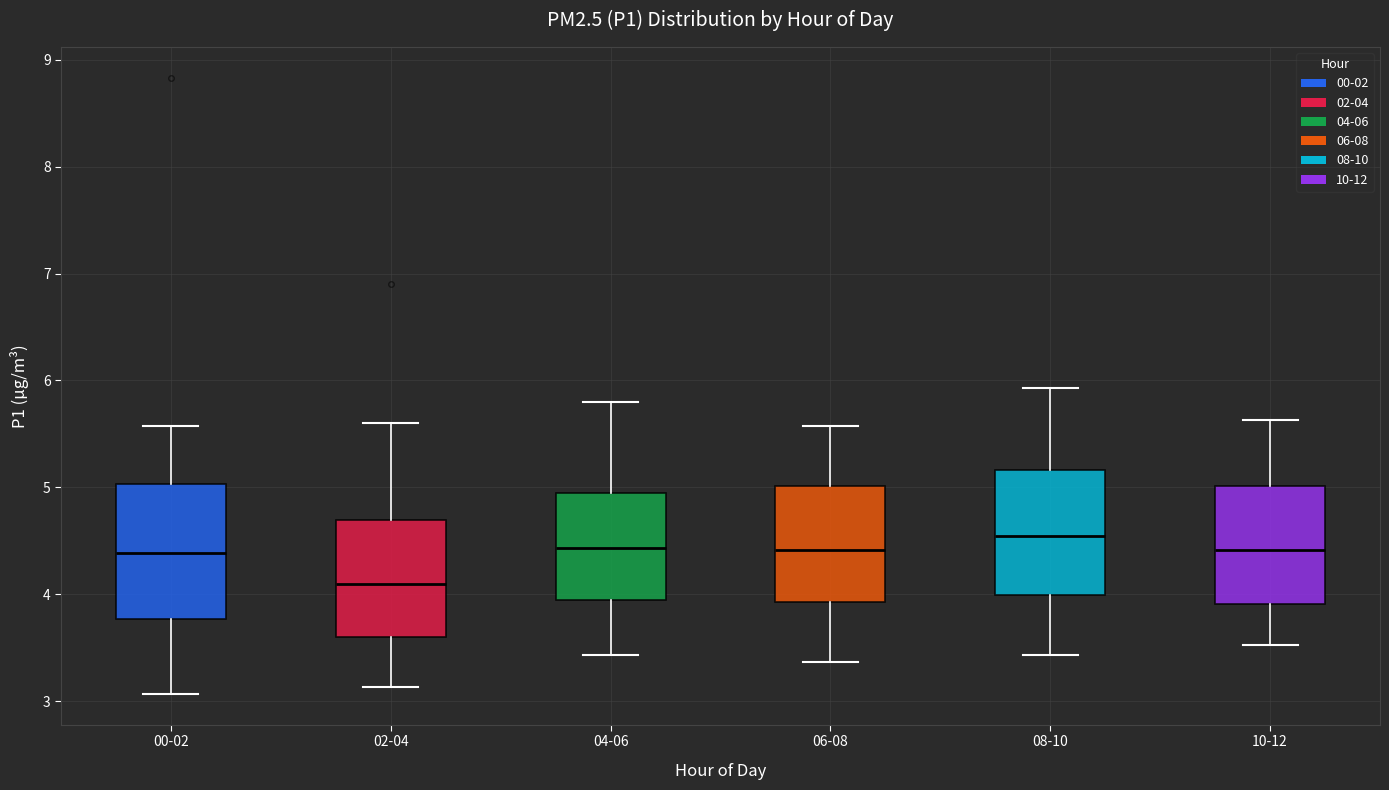

Reading left to right, transcribe this box plot: for each box, give where its median line is, the range the box spans, and where its two whiskers end, as read against the y-axis. The values are not printed on the chart, so give them approximately, as read against the axis.

00-02: median 4.4, box 3.8 to 5.0, whiskers 3.1 to 5.6
02-04: median 4.1, box 3.6 to 4.7, whiskers 3.1 to 5.6
04-06: median 4.4, box 3.9 to 5.0, whiskers 3.4 to 5.8
06-08: median 4.4, box 3.9 to 5.0, whiskers 3.4 to 5.6
08-10: median 4.6, box 4.0 to 5.2, whiskers 3.4 to 5.9
10-12: median 4.4, box 3.9 to 5.0, whiskers 3.5 to 5.6